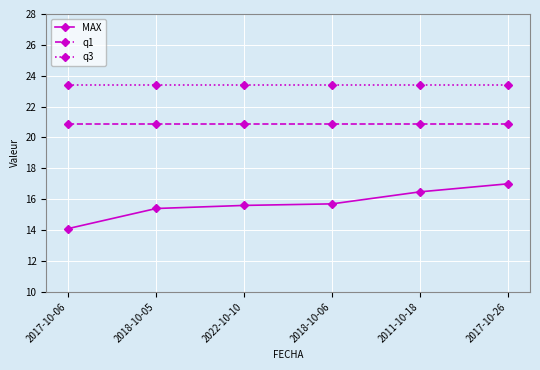

At which category is the sum across all series the highest?

2017-10-26